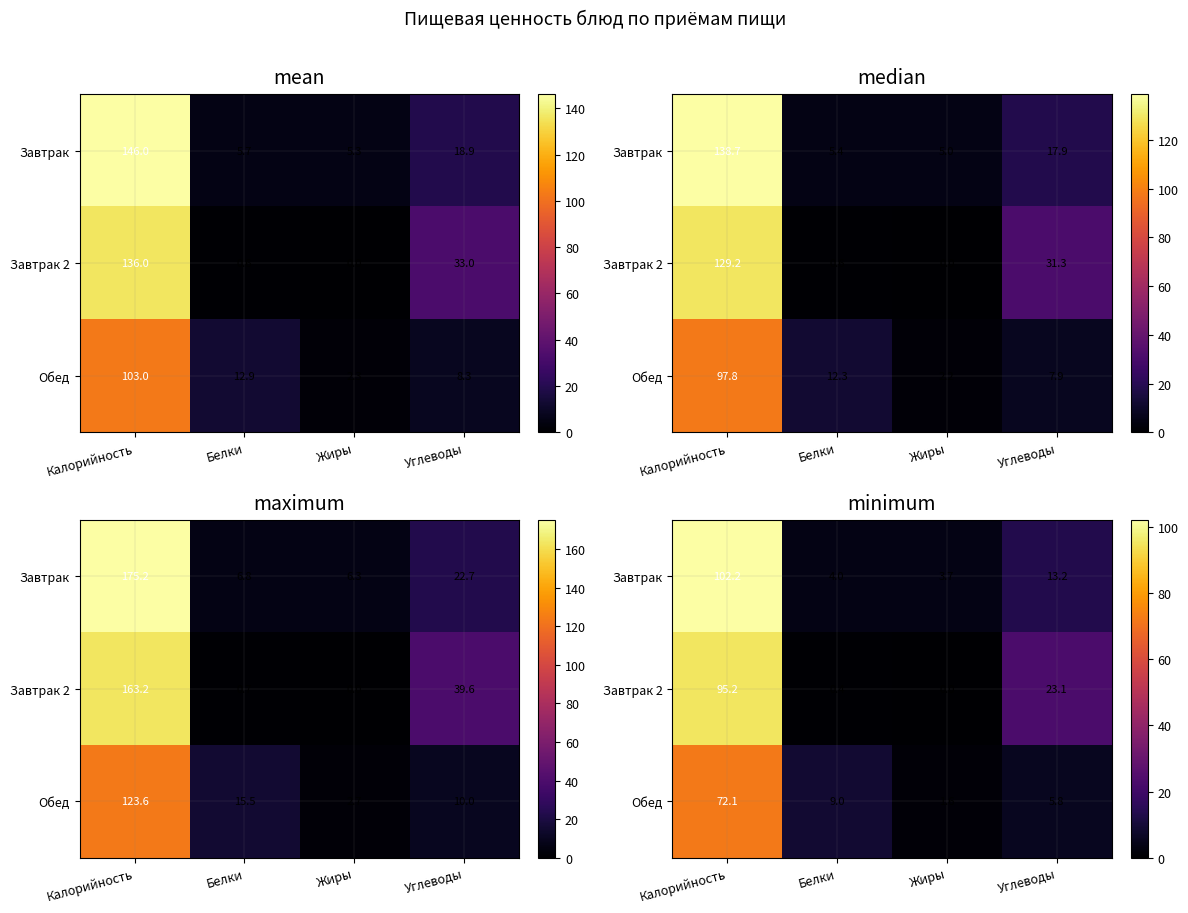

How many values in Завтрак 2 are above zero?

3